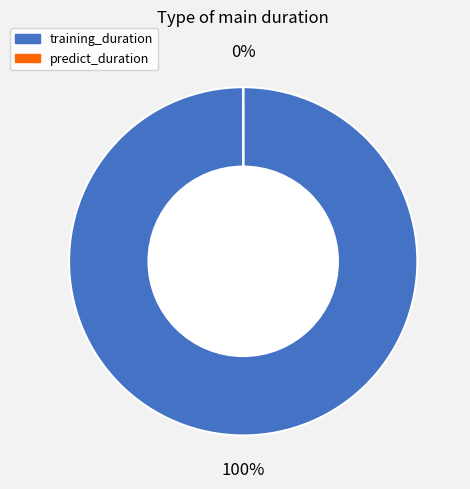

True or false: training_duration accounts for 100% of the total.

True